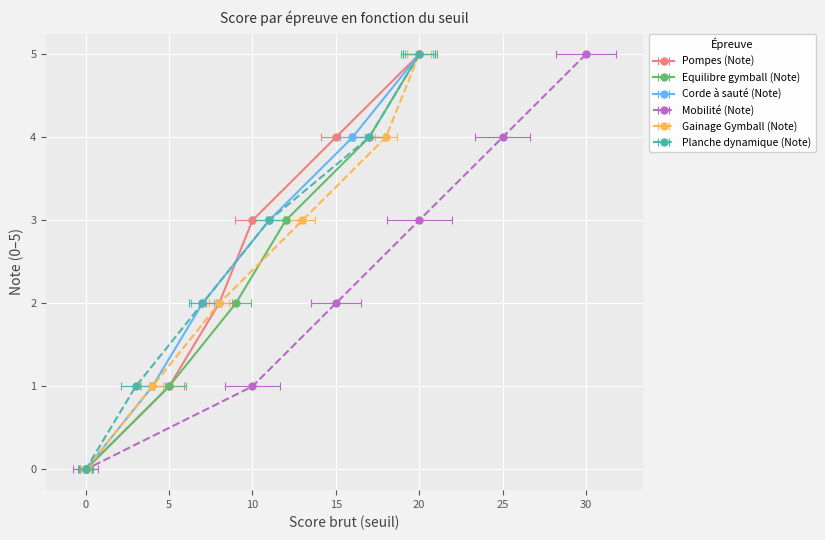

True or false: Corde à sauté (Note) and Equilibre gymball (Note) intersect in this chart.

False